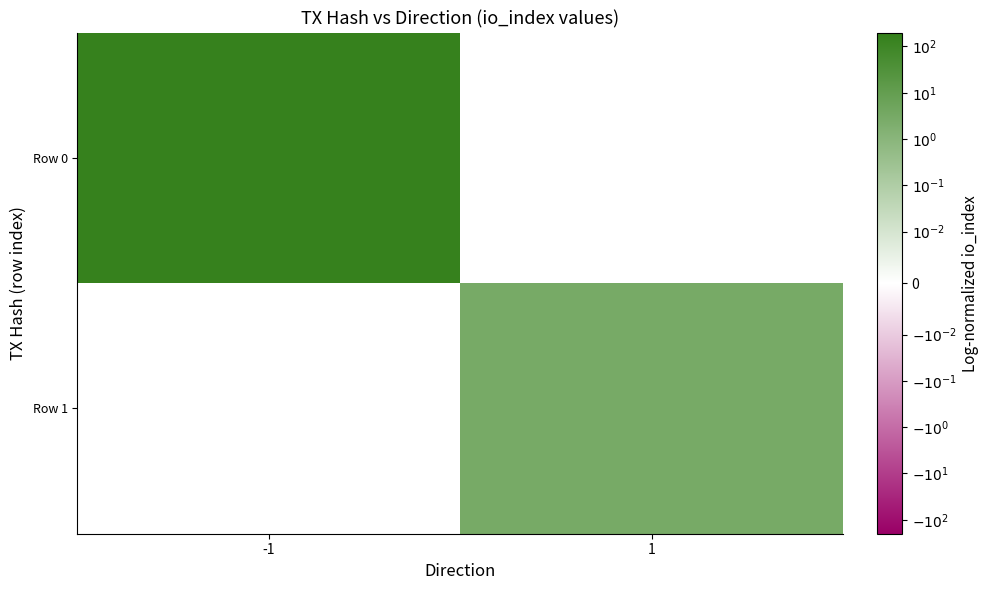

Which series has the widest spread of values?

Row 0